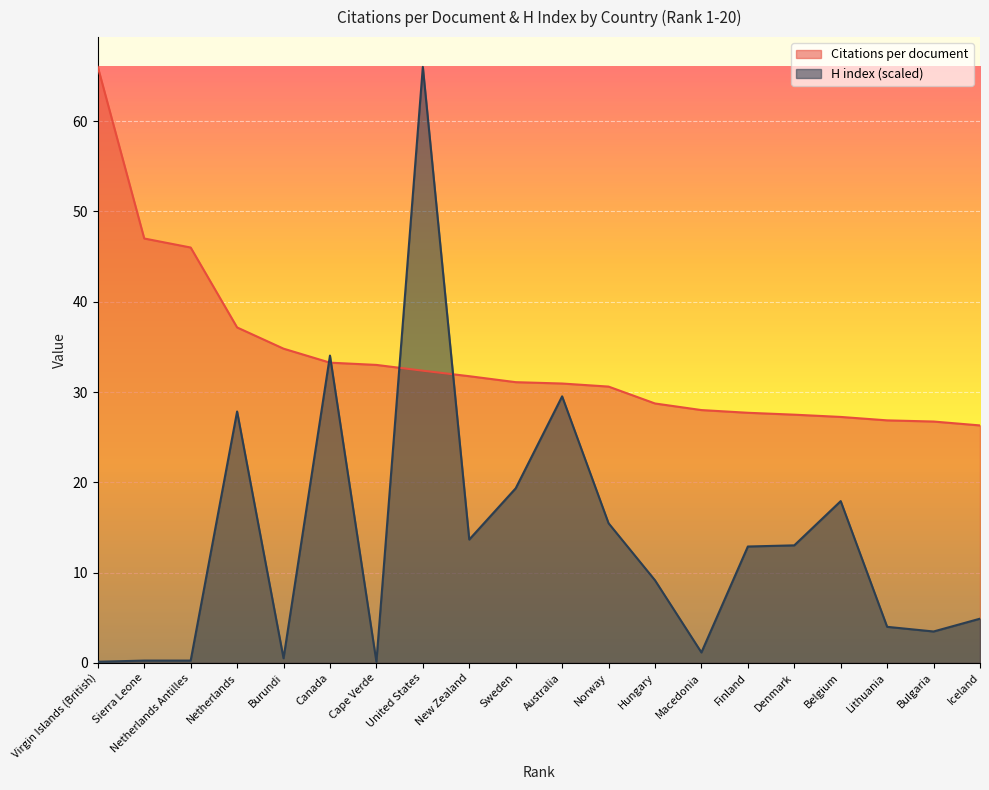

At United States, list the series in order from smallest to largest.

Citations per document, H index (scaled)